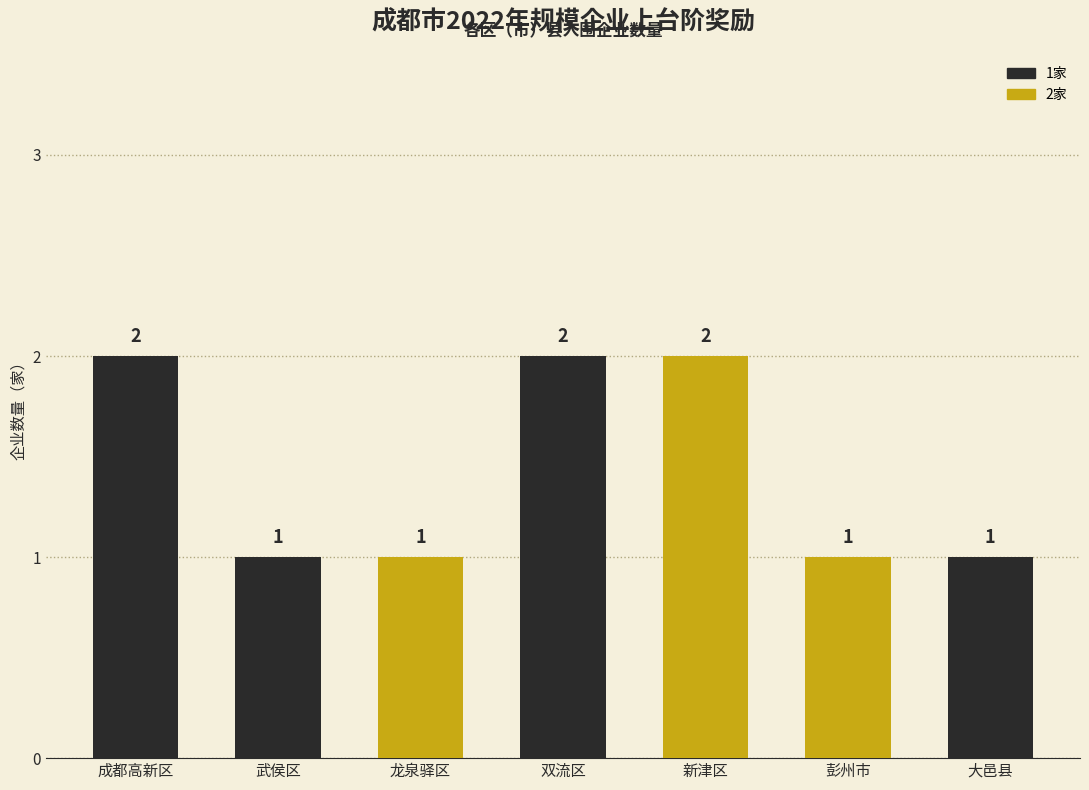

Reading right to left, transcribe all the data shown in this chart.

大邑县=1	彭州市=1	新津区=2	双流区=2	龙泉驿区=1	武侯区=1	成都高新区=2